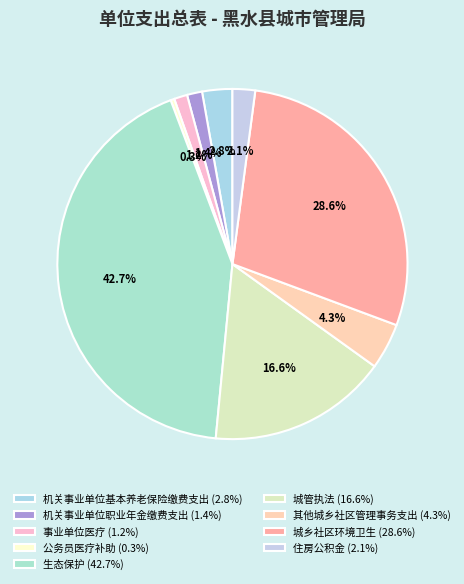

Does 住房公积金 represent more than half of the total?

No